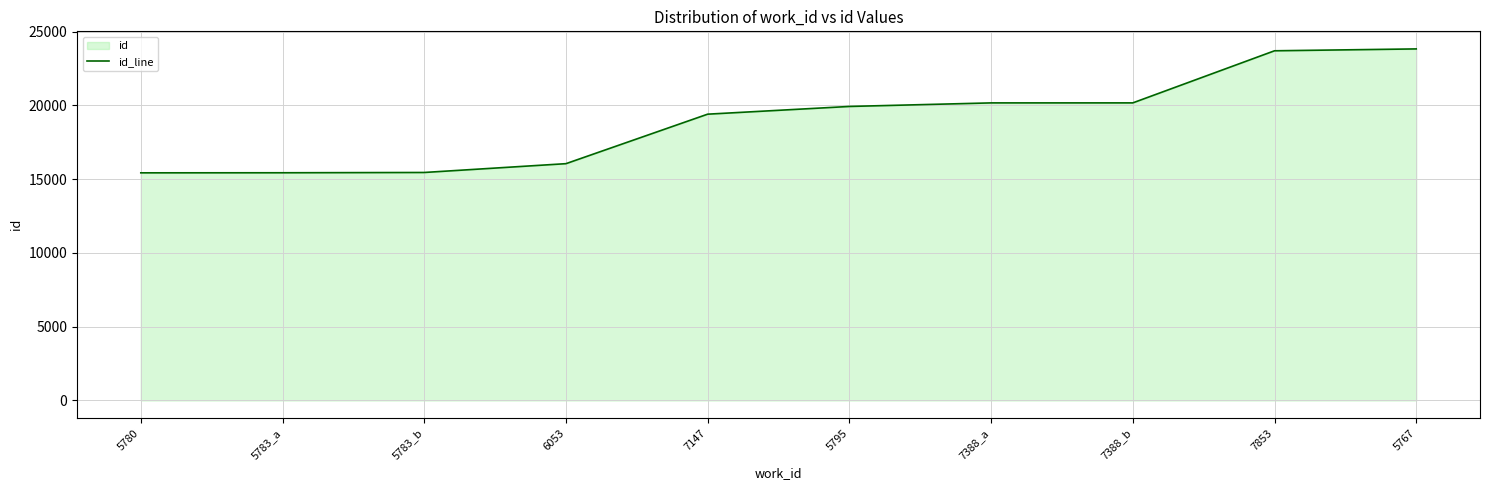

Reading right to left, what are all the values shown in this chart?

23822	23695	20165	20164	19923	19400	16046	15449	15430	15425